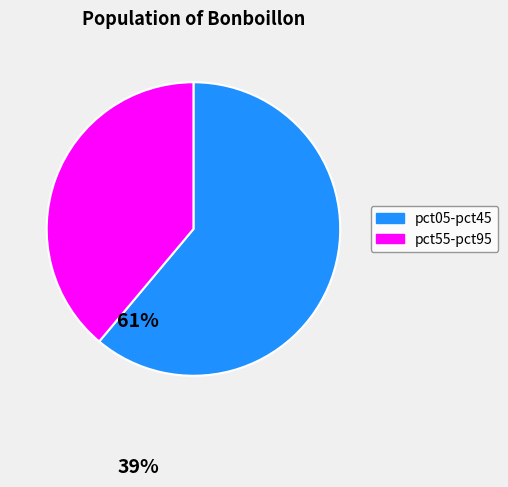

Does any single category account for the majority?

Yes